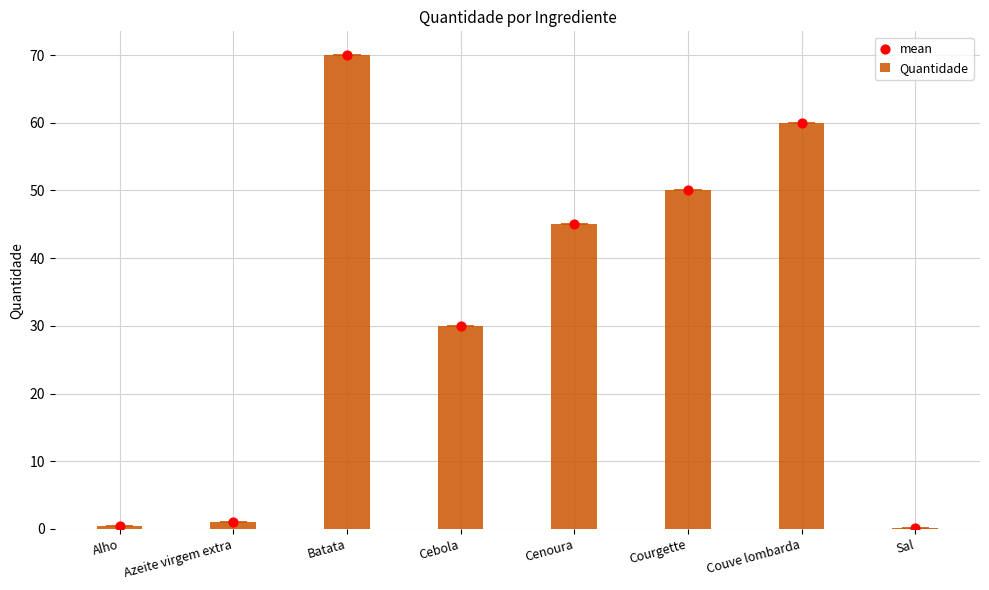

Which series has the widest spread of Y values?

Quantidade